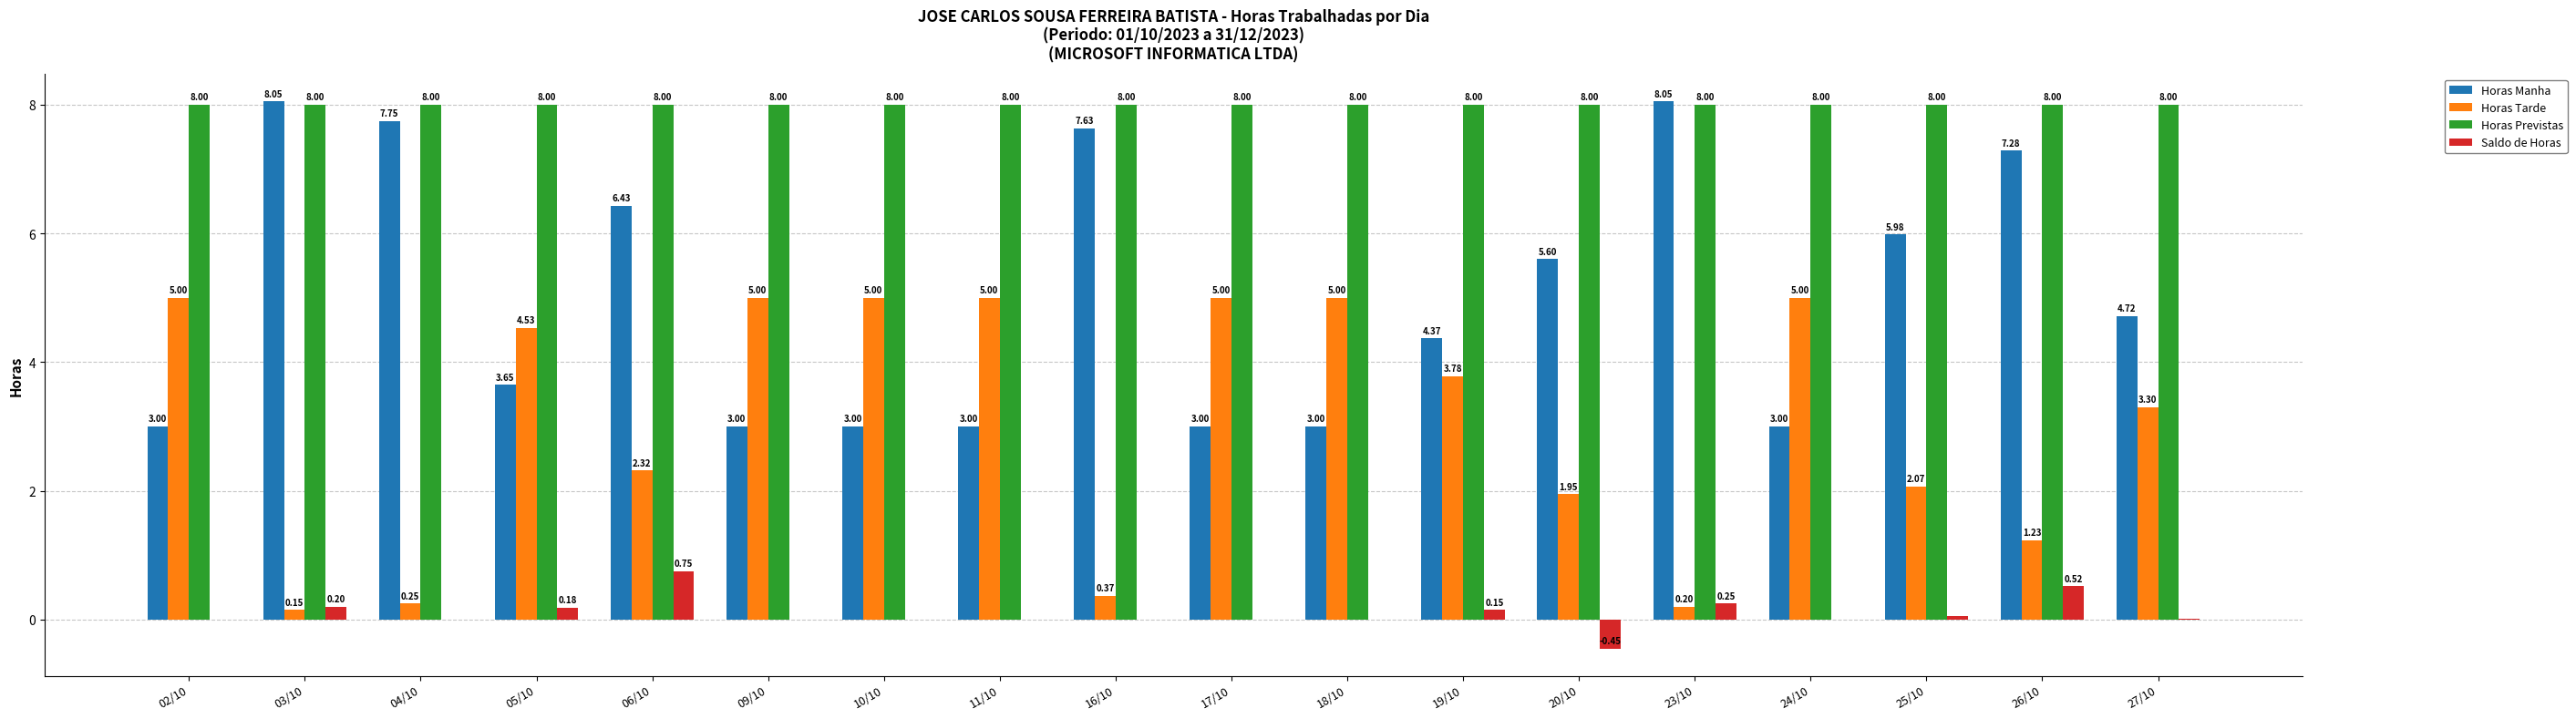

Are the bars horizontal?

No